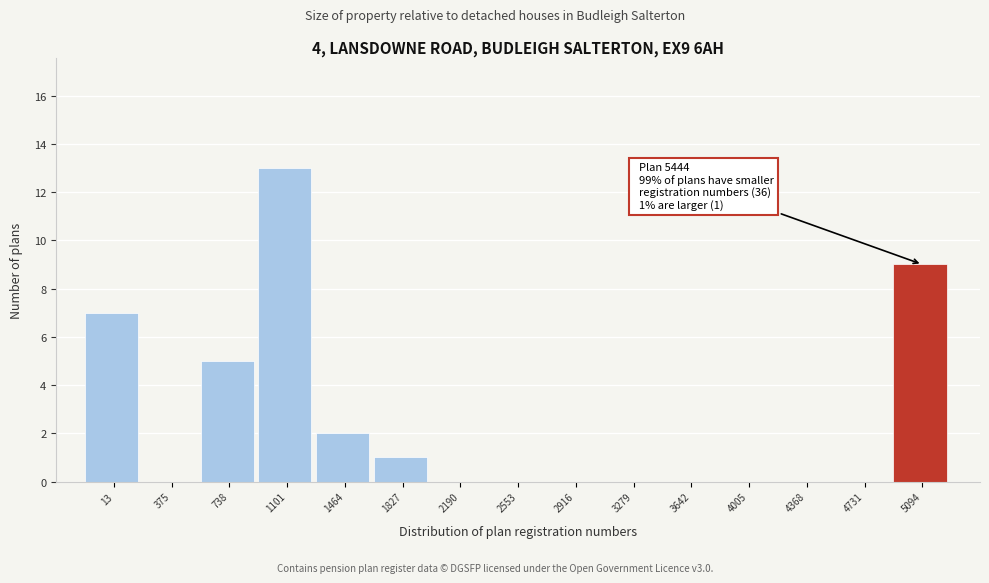

Reading left to right, extract all data points from this chart.

13=7	375=0	738=5	1101=13	1464=2	1827=1	2190=0	2553=0	2916=0	3279=0	3642=0	4005=0	4368=0	4731=0	5094=9